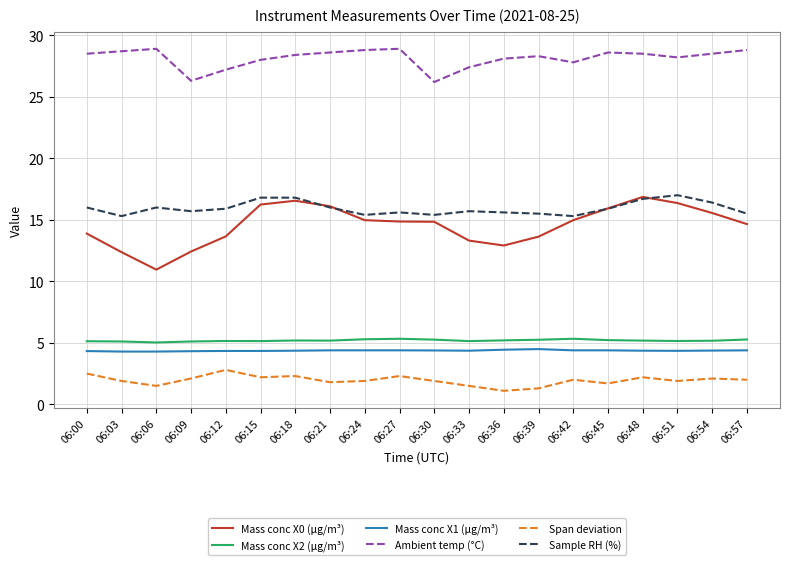

Which series has the largest total across all categories?

Ambient temp (°C)